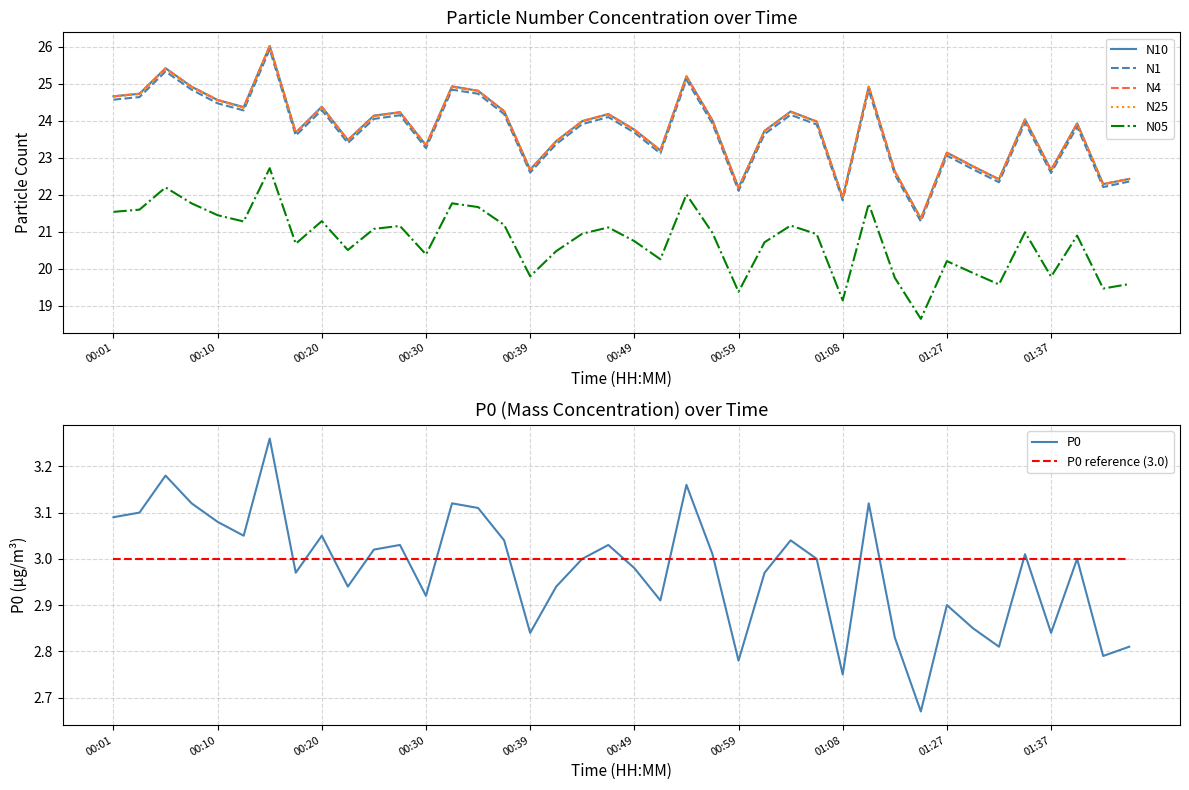

True or false: N25 and N10 cross at least once.

False